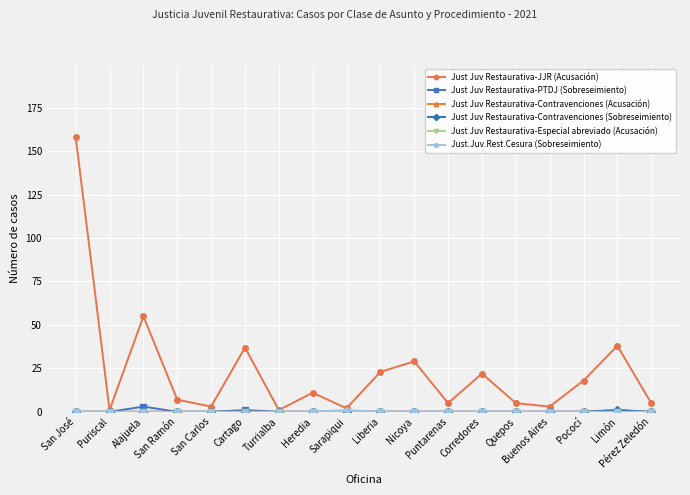

At which category is the sum across all series the highest?

San José